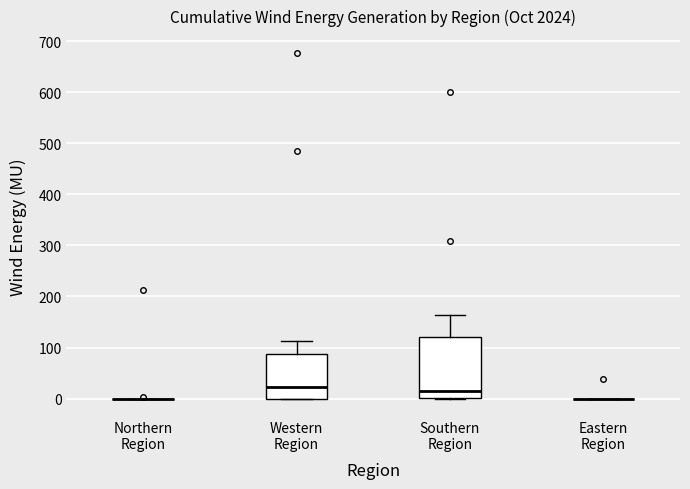

Where does the upper whisker of the box for Southern Region end on the y-axis? The values are not printed on the chart, so give them approximately, as read against the axis.

160